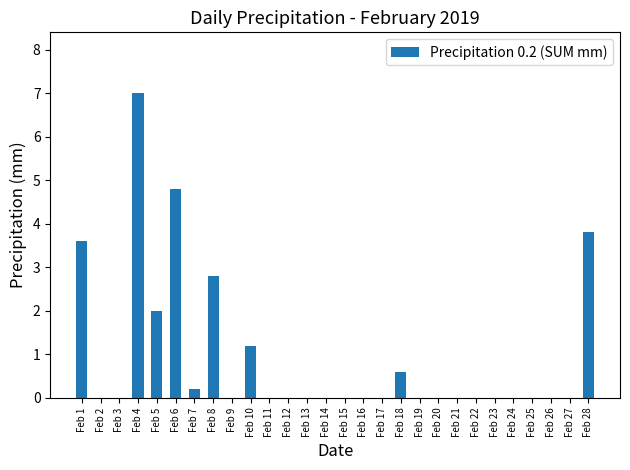

How many distinct data groups are displayed?

1